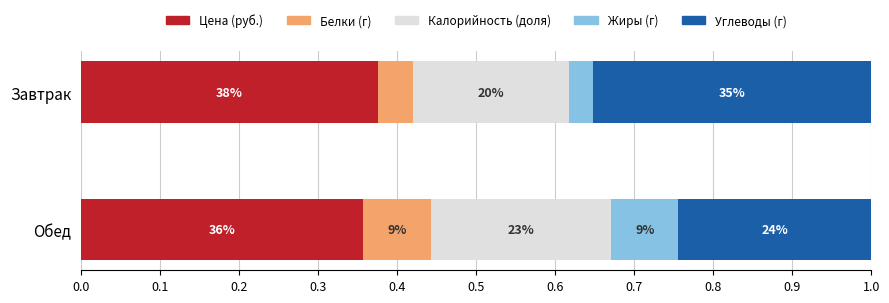

Which series has the widest spread of values?

Углеводы (г)